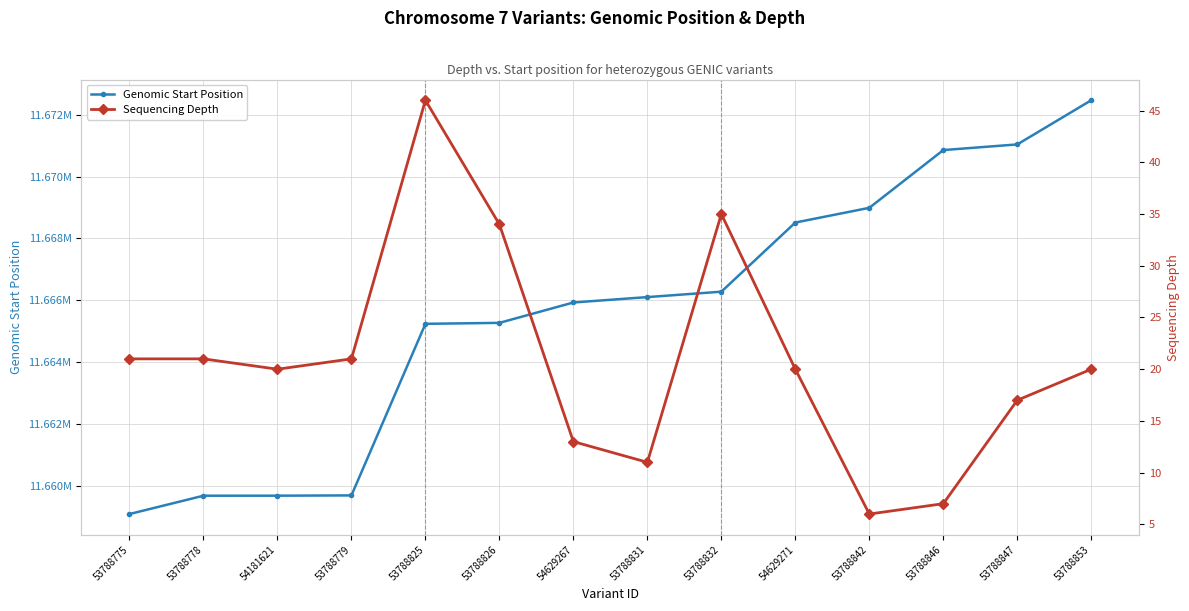

What is the difference between the maximum and second lowest values in the Sequencing Depth series?

39